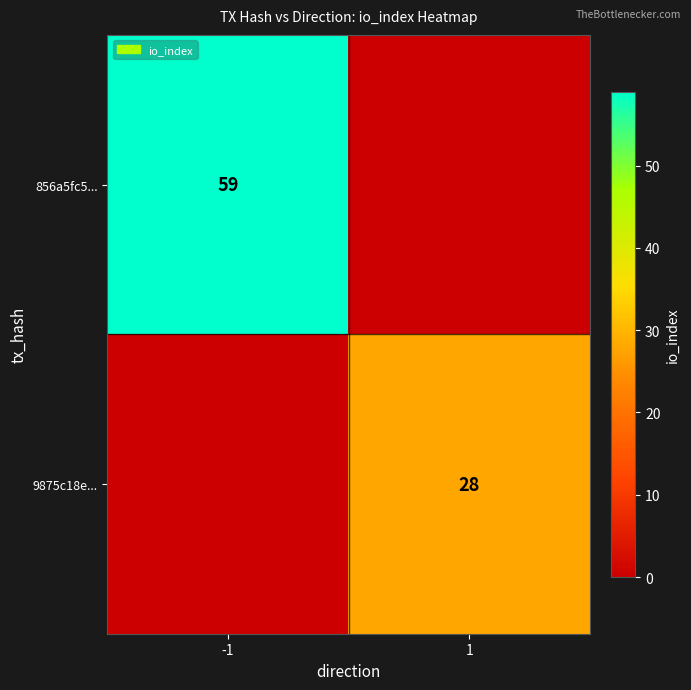

Is the value of 856a5fc5... at -1 greater than the value of 9875c18e... at 1?

Yes